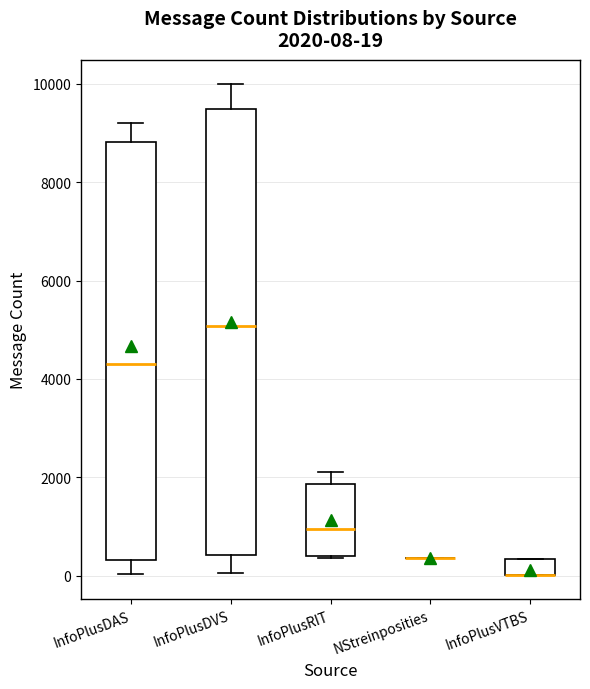

Comparing the boxes themselves (not the whiskers), which one is the tallest?

InfoPlusDVS